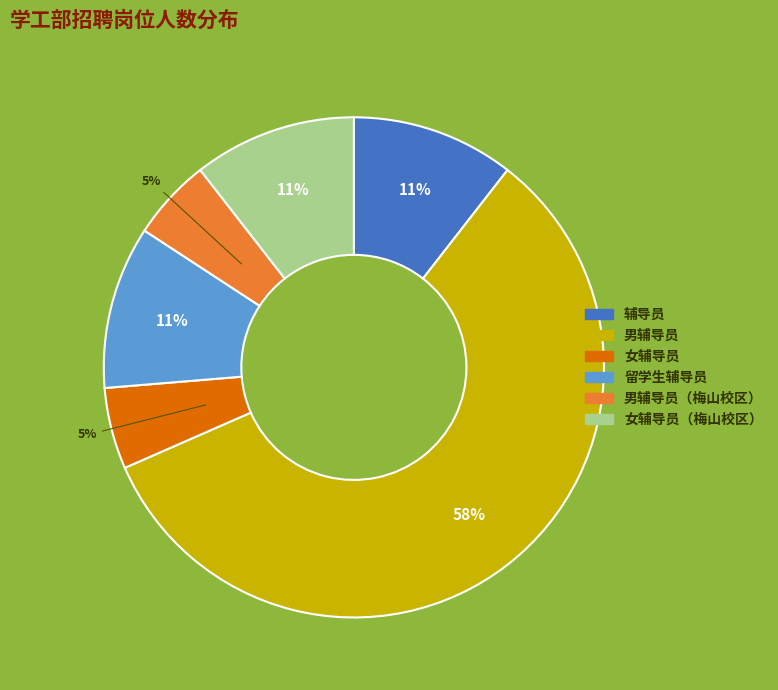

To the nearest percent, what is the average slice percentage?

17%